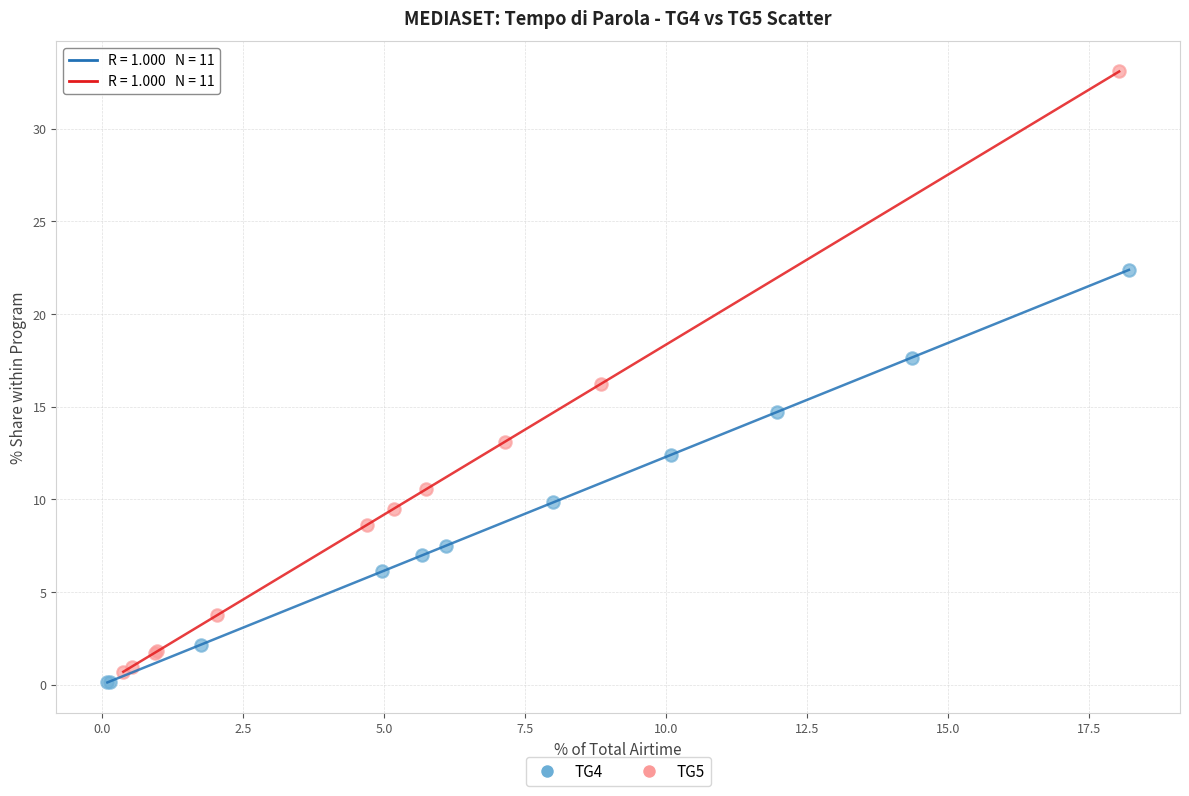

Which series has the largest Y range (max minus min)?

TG5